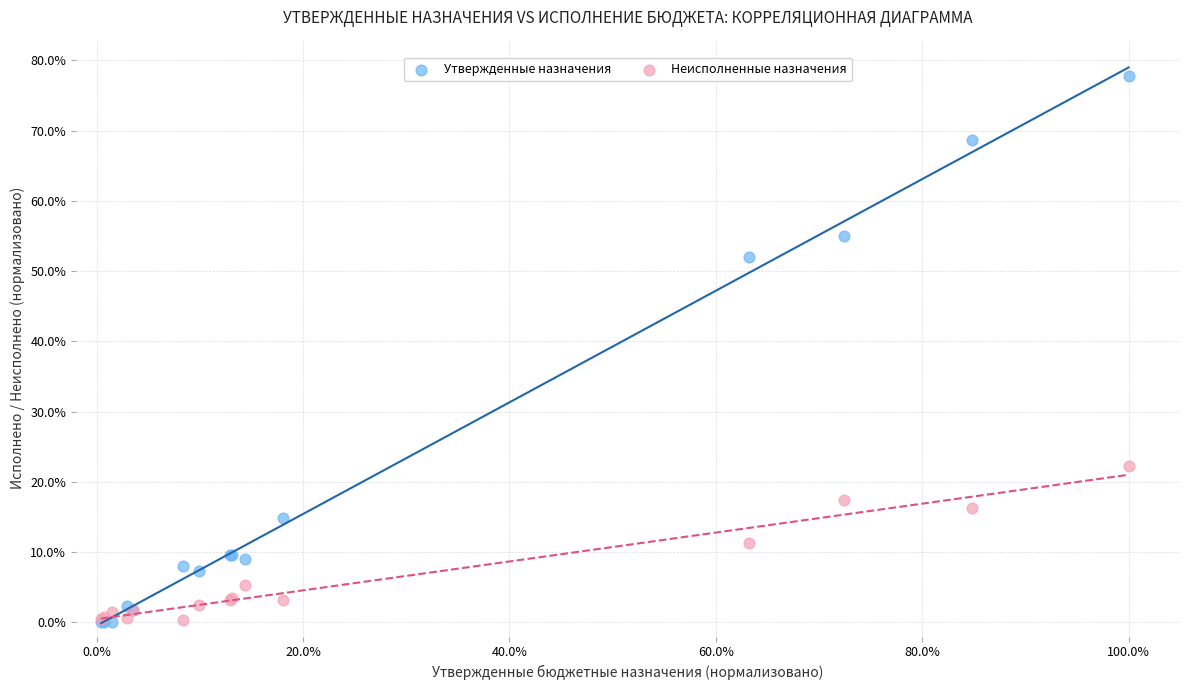

In the Утвержденные назначения series, what Y value is closest to 38?

52.0